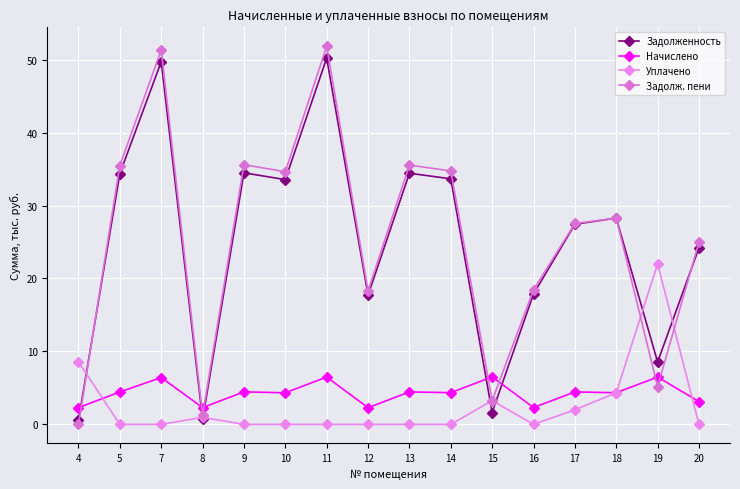

How many lines are shown in the chart?

4